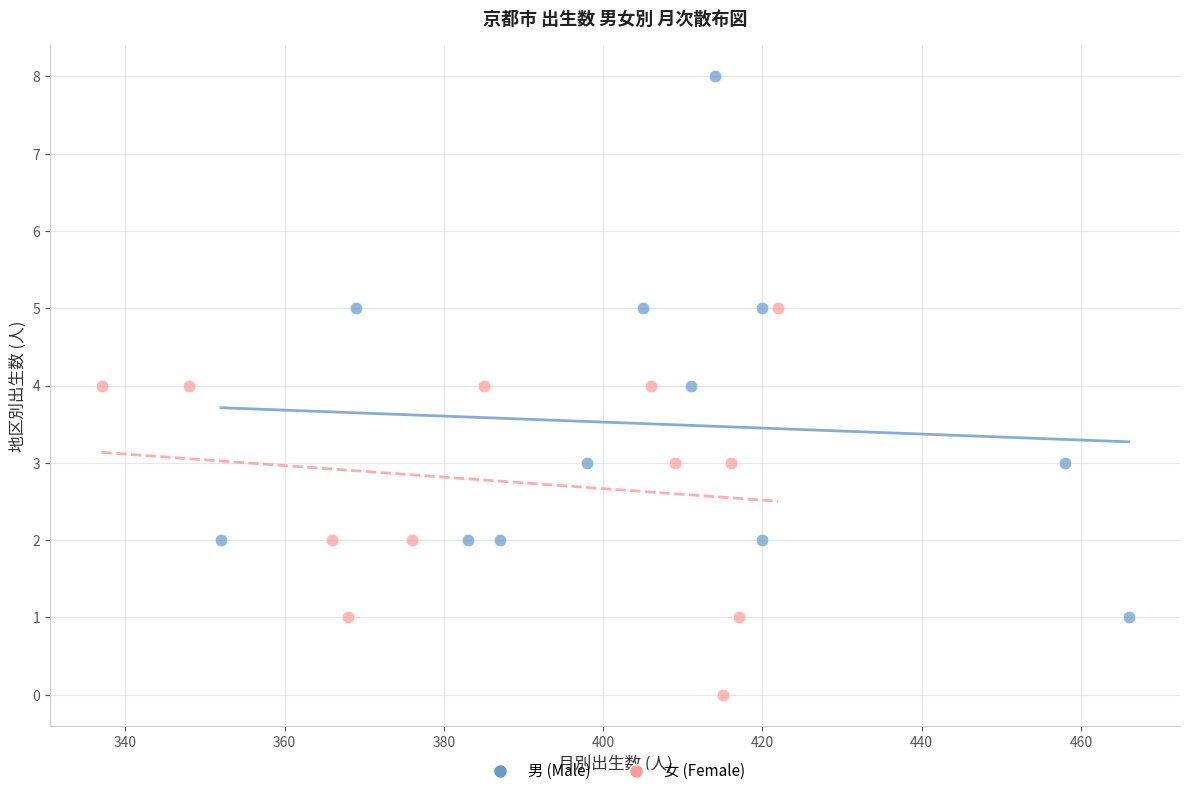

Which series has the largest Y range (max minus min)?

男 (Male)